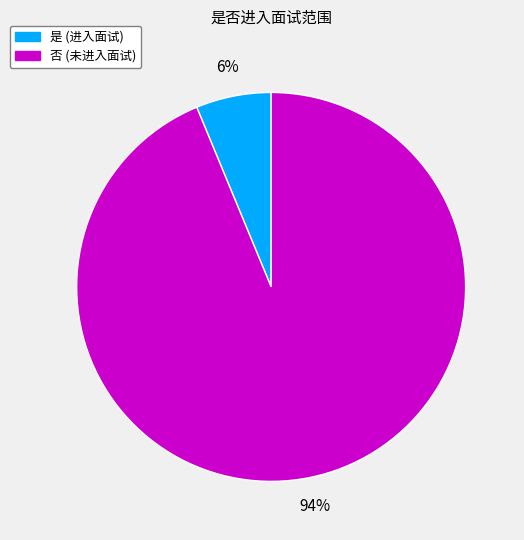

Rank the categories by value from highest to lowest.

否, 是